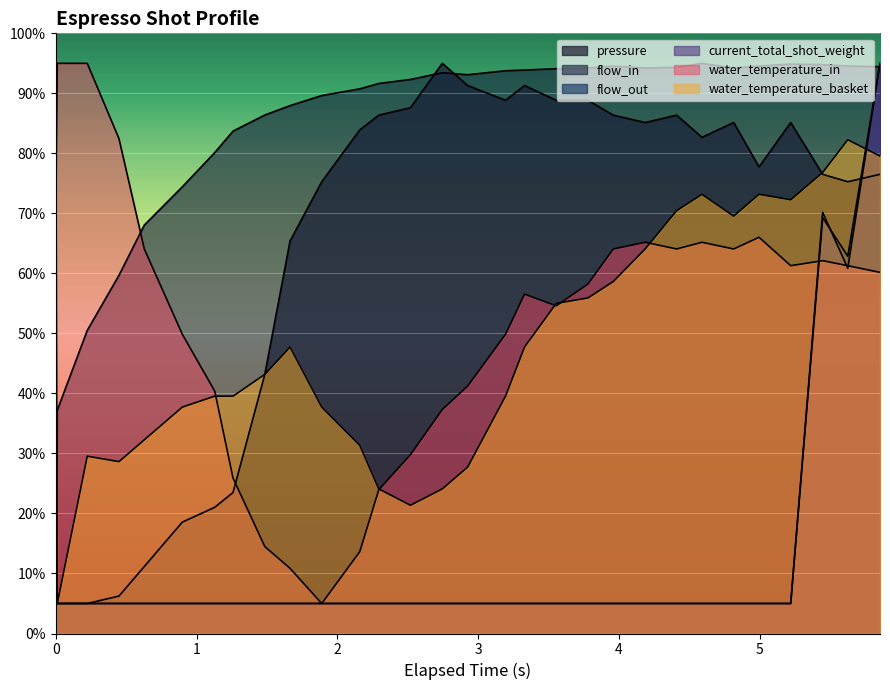

How many lines are shown in the chart?

6